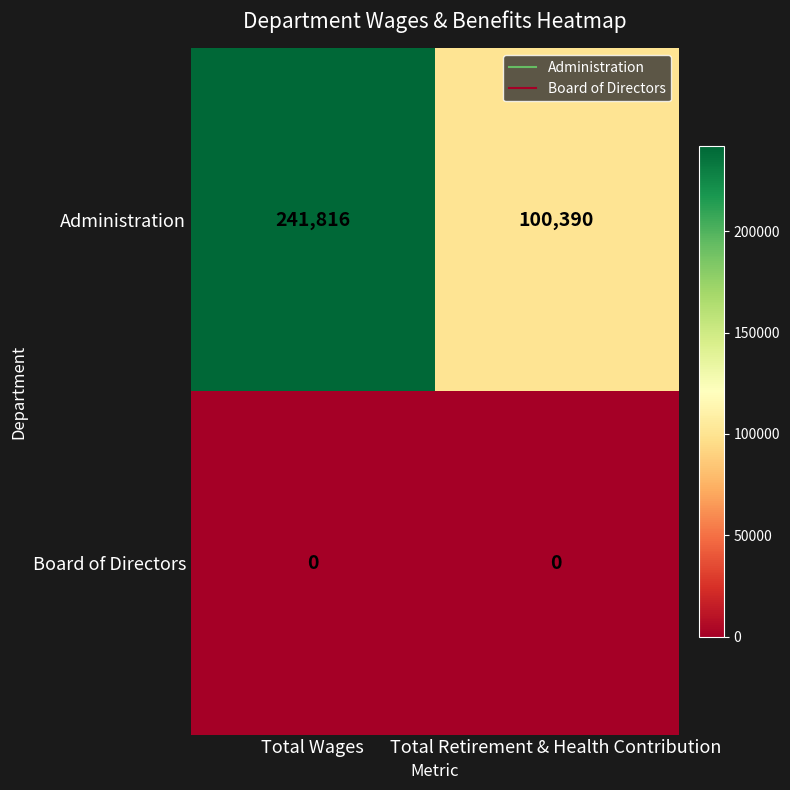

Is it true that Board of Directors equals 0 at Total Retirement & Health Contribution?

True